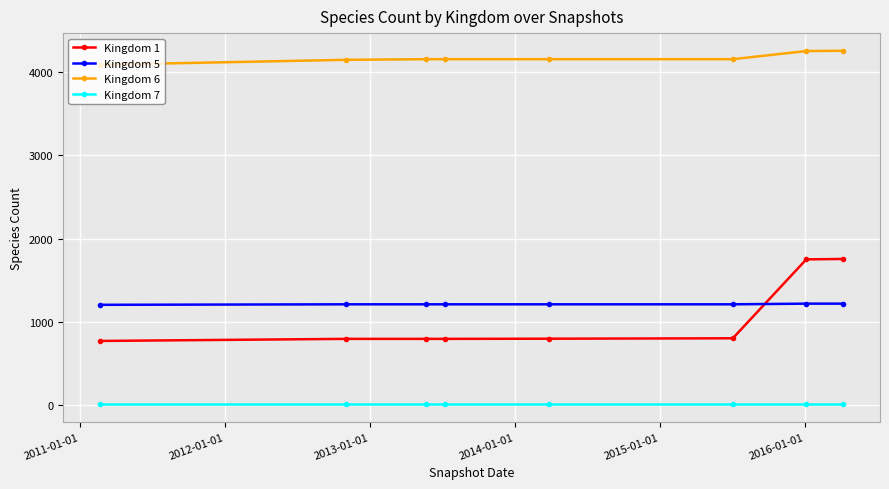

Which series has the widest spread of values?

Kingdom 1